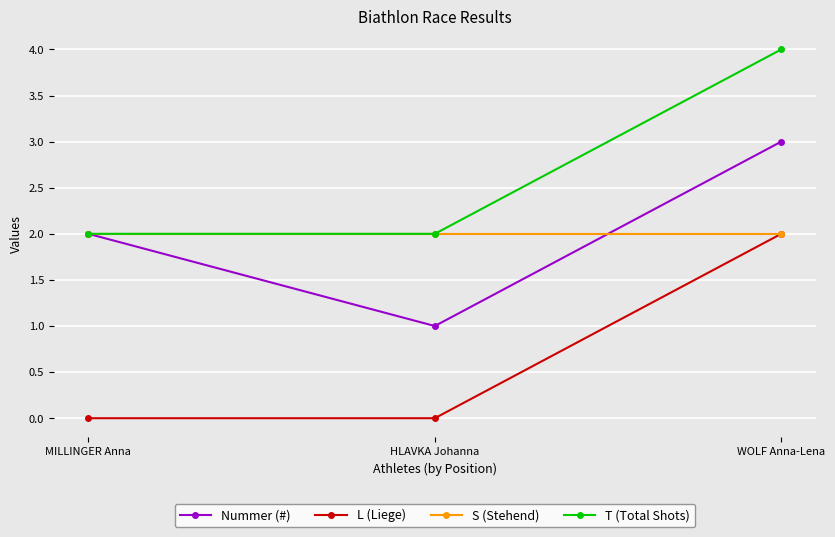

Reading right to left, what are all the values shown in this chart?

Nummer (#): WOLF Anna-Lena=3	HLAVKA Johanna=1	MILLINGER Anna=2
L (Liege): WOLF Anna-Lena=2	HLAVKA Johanna=0	MILLINGER Anna=0
S (Stehend): WOLF Anna-Lena=2	HLAVKA Johanna=2	MILLINGER Anna=2
T (Total Shots): WOLF Anna-Lena=4	HLAVKA Johanna=2	MILLINGER Anna=2